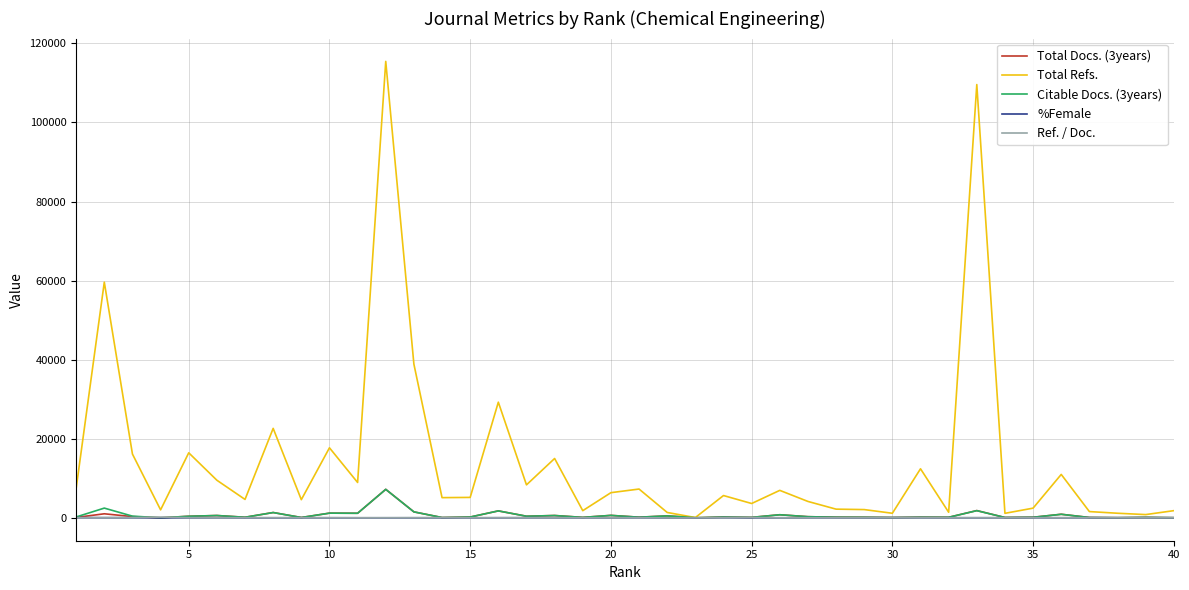

Which series has the widest spread of values?

Total Refs.